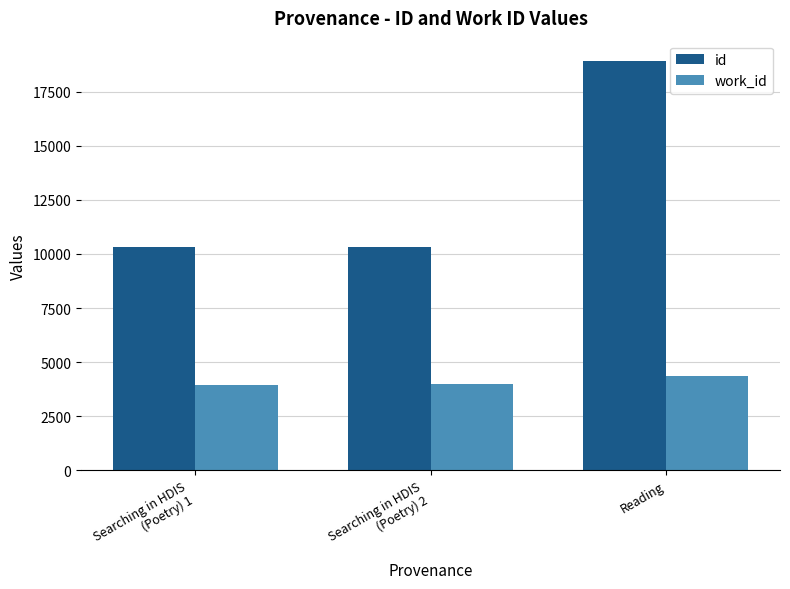

What is the lowest value of the id series?

10303